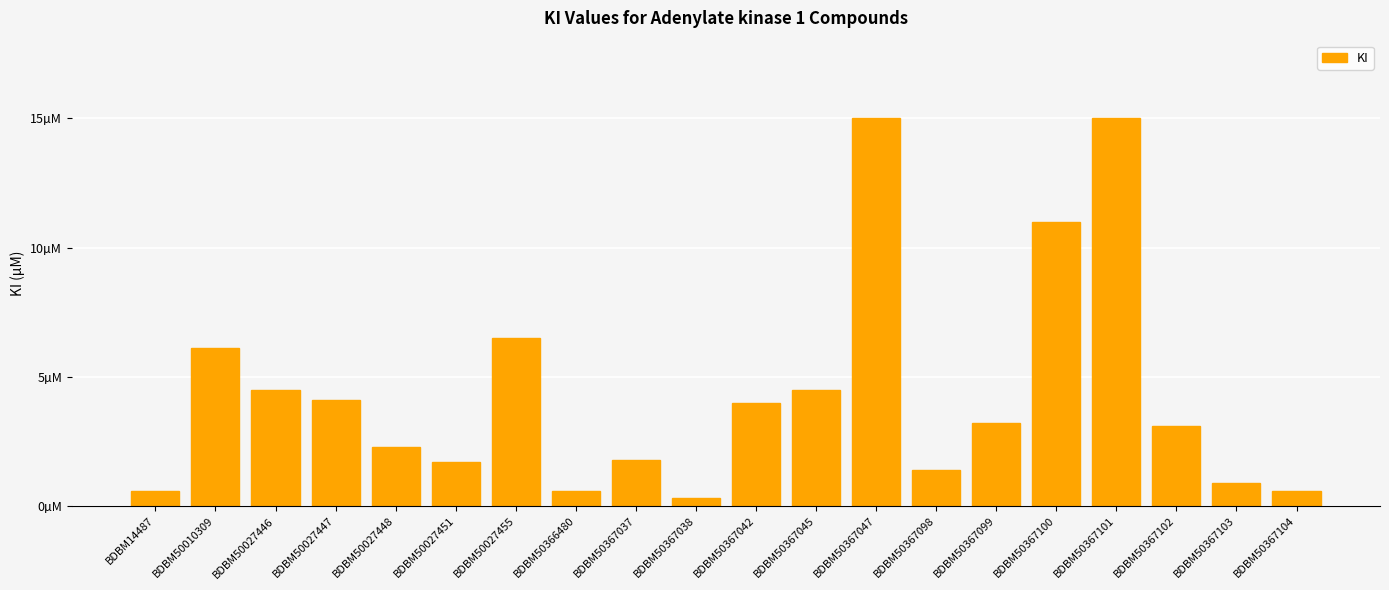

What is the value of the 20th bar from the left?

0.6